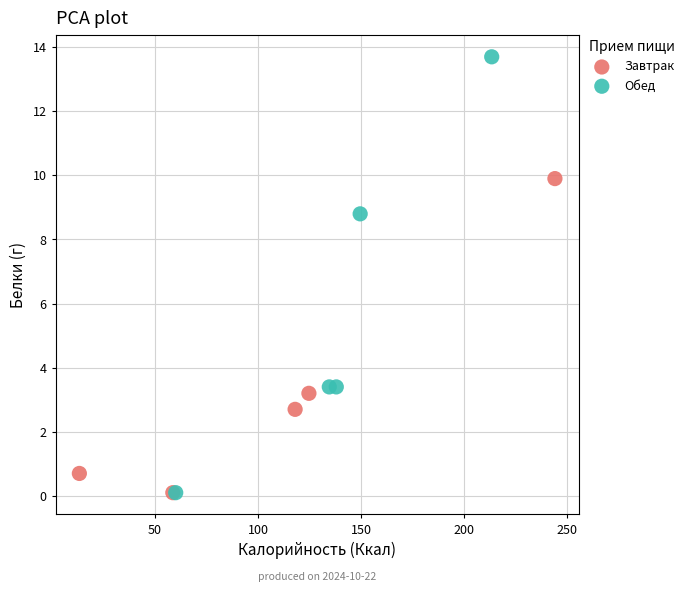

Which series contains the highest Y value?

Обед